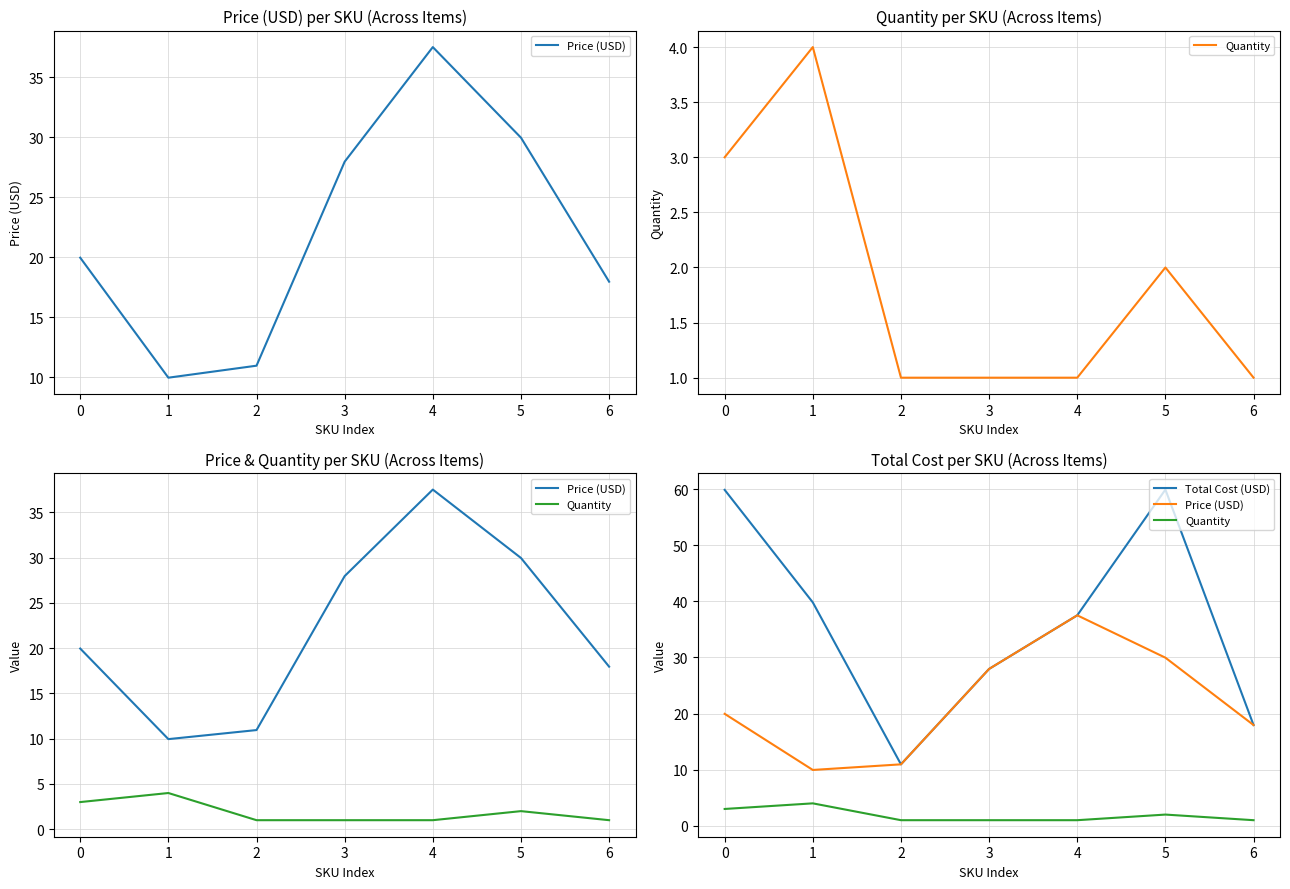

True or false: Price (USD) and Quantity intersect in this chart.

False